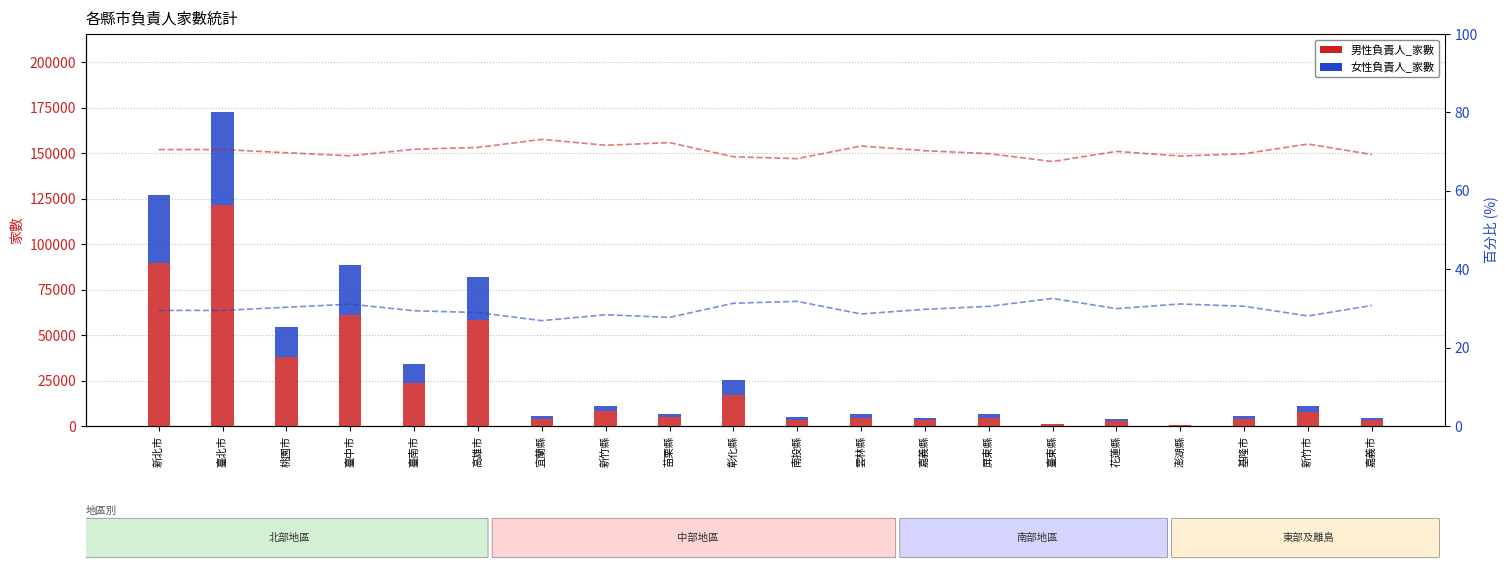

What is the label of the 20th bar from the left?

嘉義市